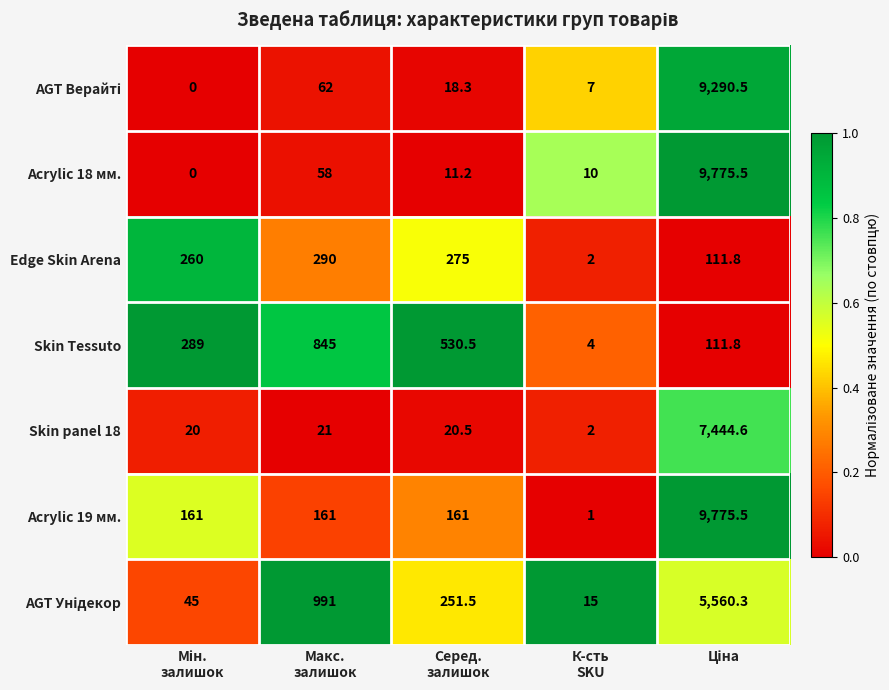

Which series has the largest range (max minus min)?

Acrylic 18 мм.